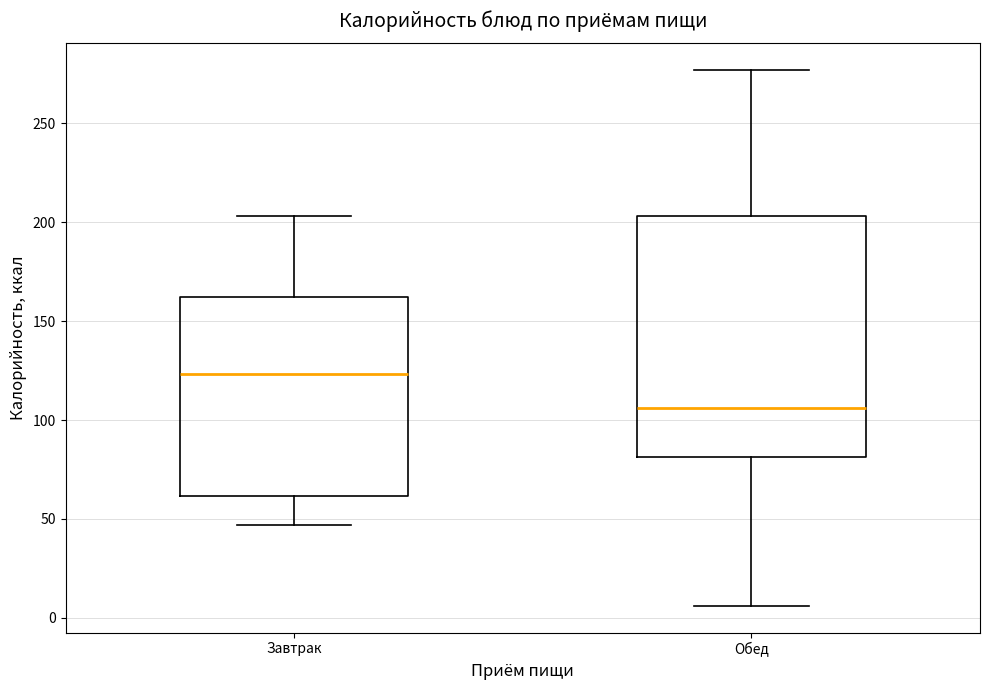

Which box's median line is the lowest?

Обед